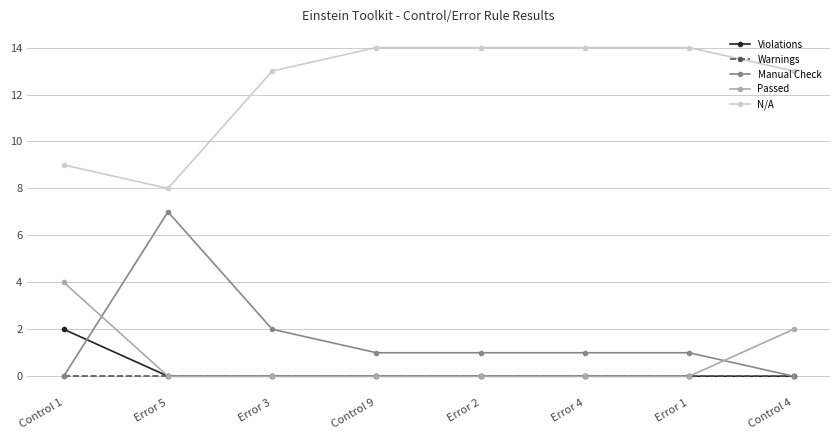

Reading left to right, transcribe all the data shown in this chart.

Violations: Control 1=2	Error 5=0	Error 3=0	Control 9=0	Error 2=0	Error 4=0	Error 1=0	Control 4=0
Warnings: Control 1=0	Error 5=0	Error 3=0	Control 9=0	Error 2=0	Error 4=0	Error 1=0	Control 4=0
Manual Check: Control 1=0	Error 5=7	Error 3=2	Control 9=1	Error 2=1	Error 4=1	Error 1=1	Control 4=0
Passed: Control 1=4	Error 5=0	Error 3=0	Control 9=0	Error 2=0	Error 4=0	Error 1=0	Control 4=2
N/A: Control 1=9	Error 5=8	Error 3=13	Control 9=14	Error 2=14	Error 4=14	Error 1=14	Control 4=13